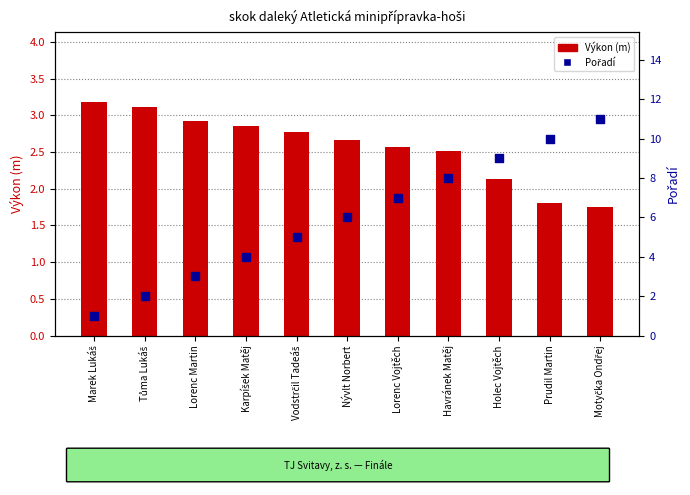

Which series has the largest total across all categories?

Pořadí